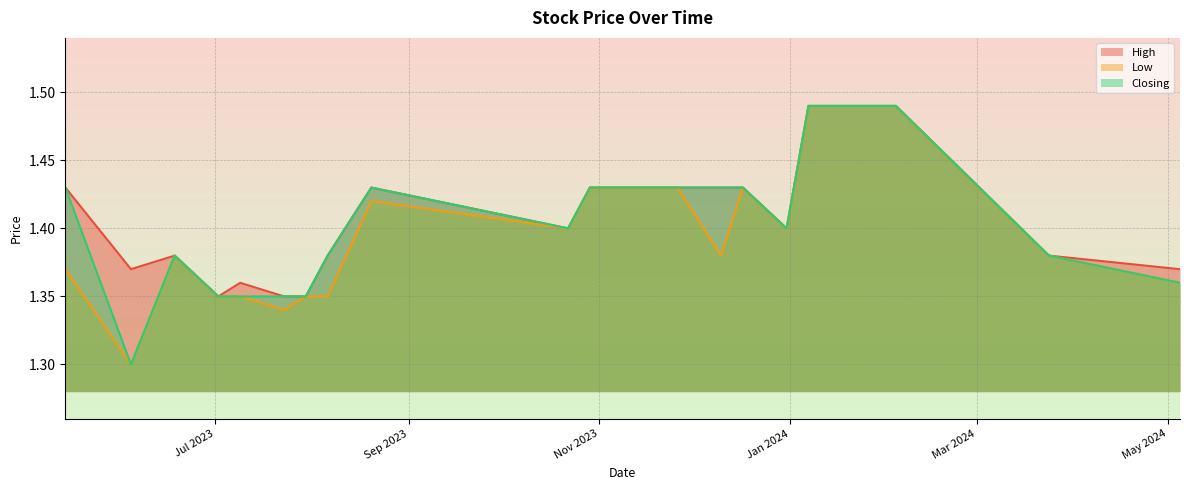

How many lines are shown in the chart?

3